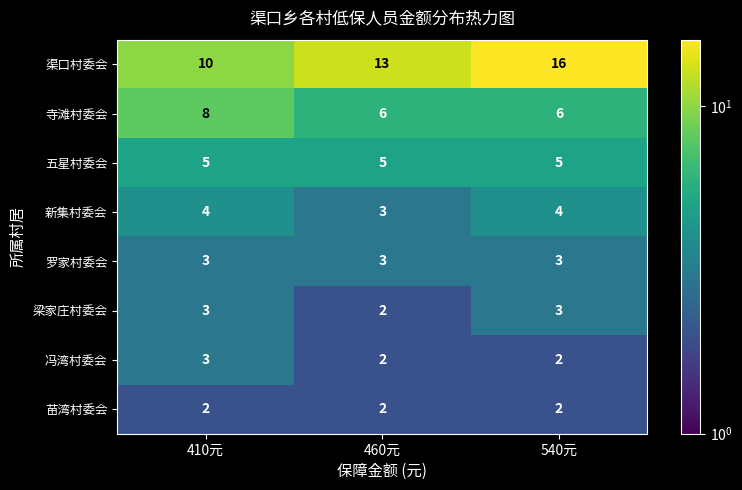

What is the difference between the highest and lowest values at 540元?

14